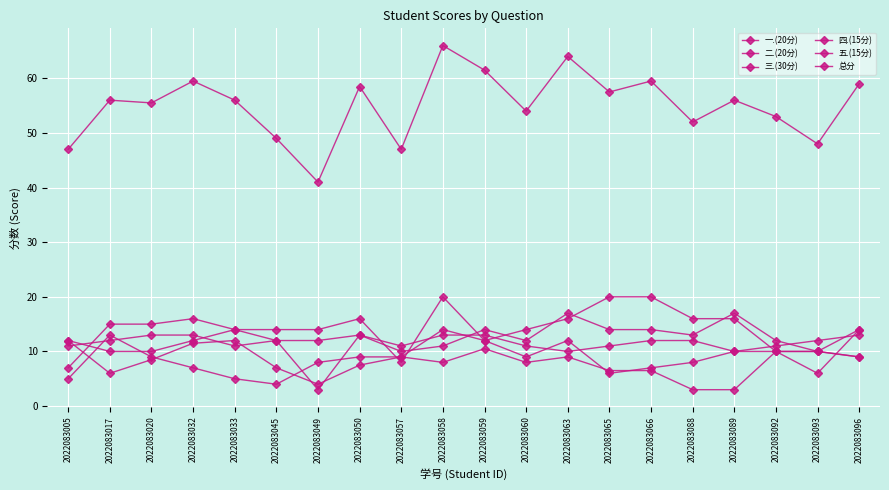

How many lines are shown in the chart?

6